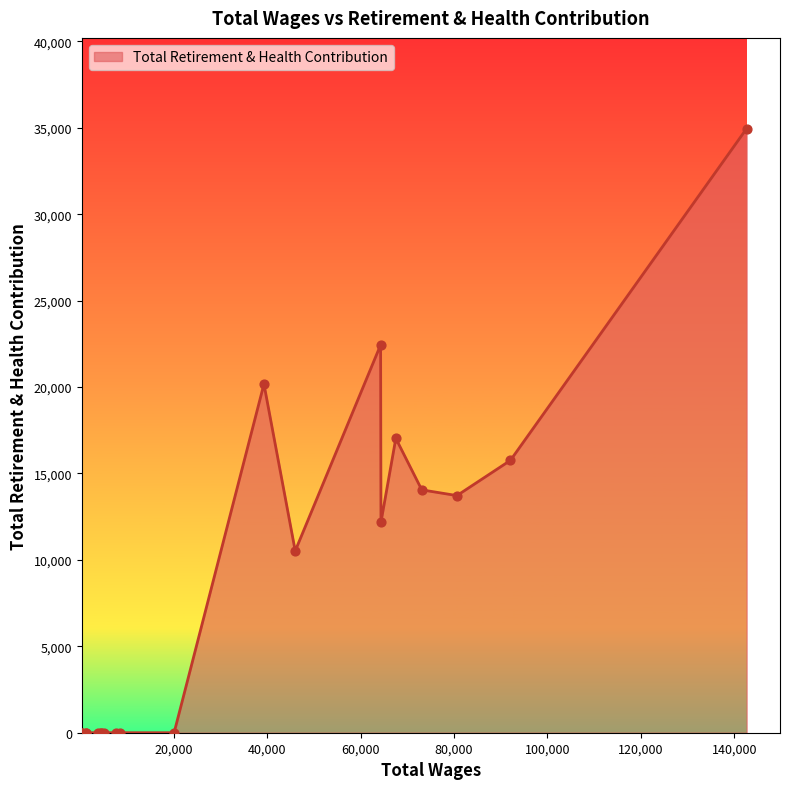

What is the maximum value shown in the chart?

34958